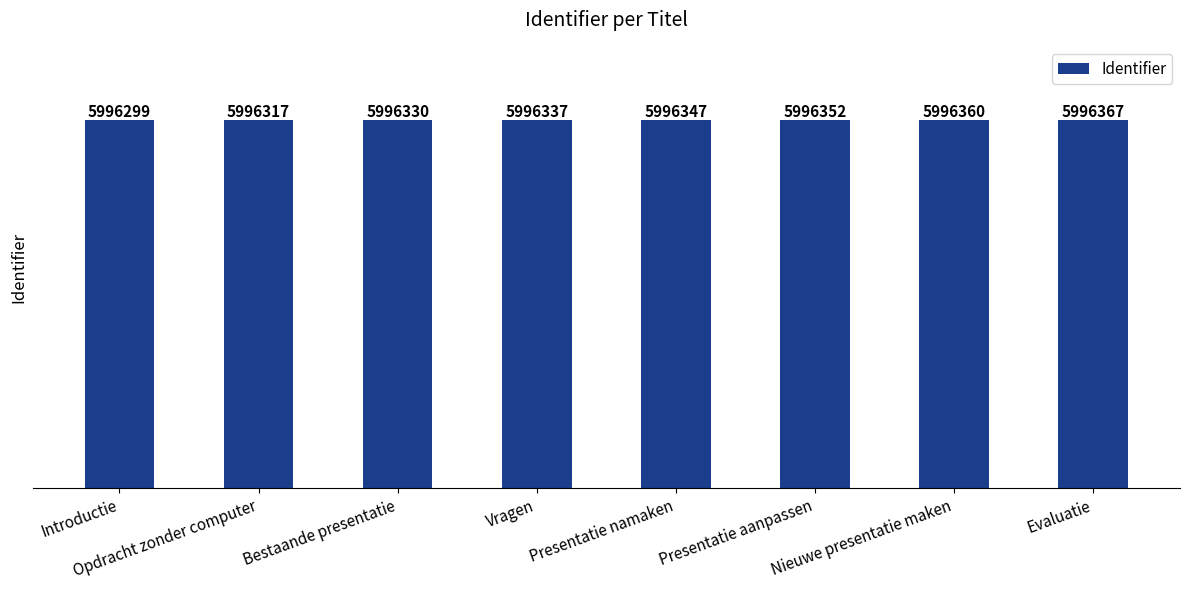

What is the label of the 7th bar from the left?

Nieuwe presentatie maken